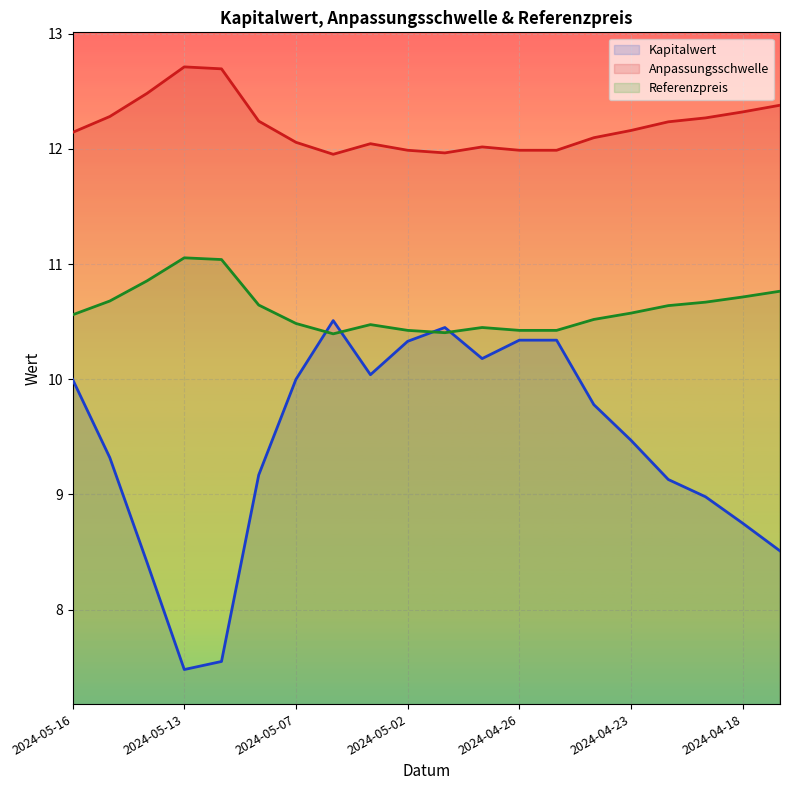

What is the maximum value for Kapitalwert?

10.5